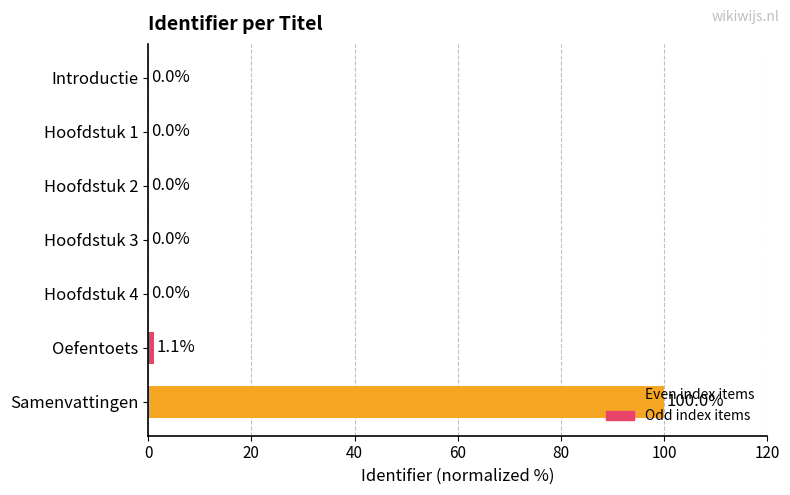

At which label is the value closest to 50?

Oefentoets